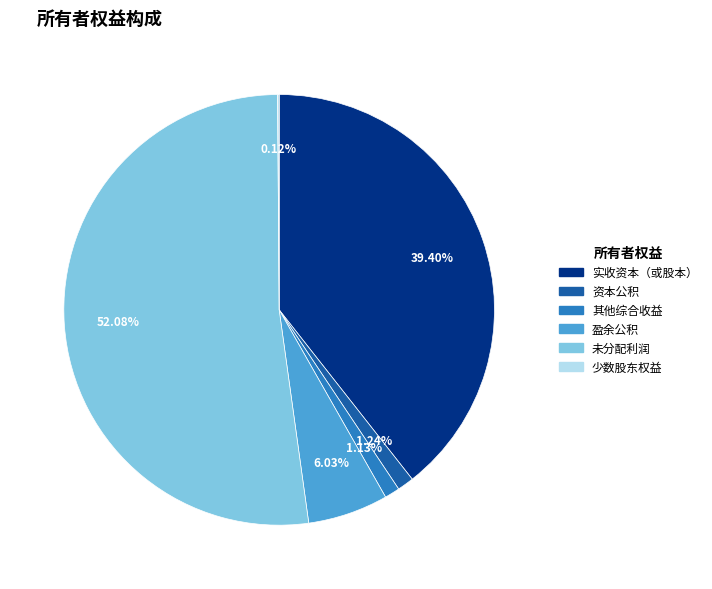

What percentage is NOT represented by 未分配利润?

47.9%